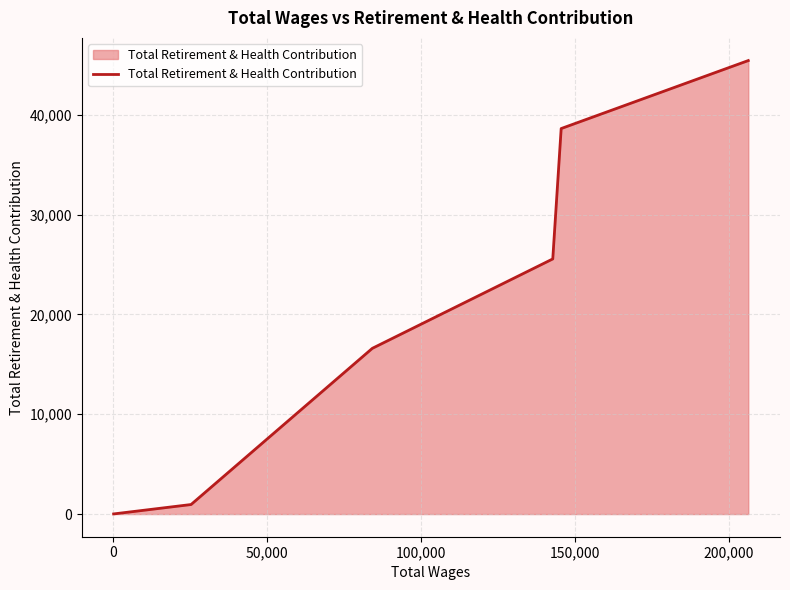

What is the difference between the maximum and minimum values?

45424